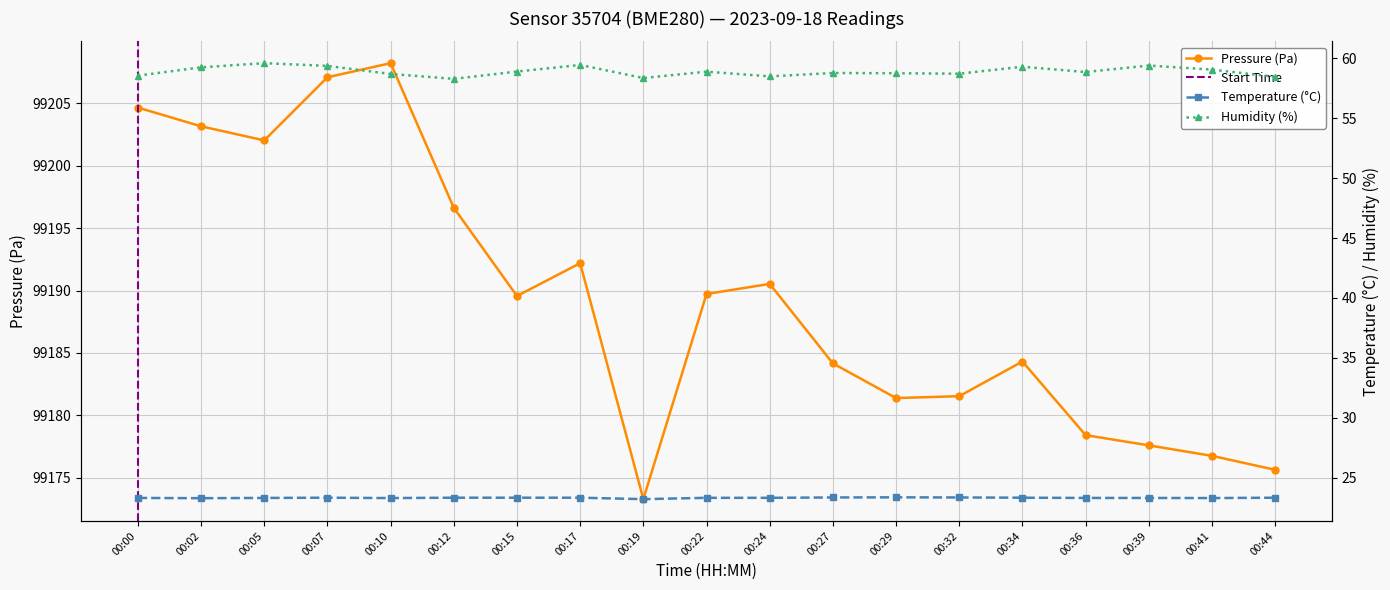

Where is the first local maximum for Pressure (Pa)?

00:10